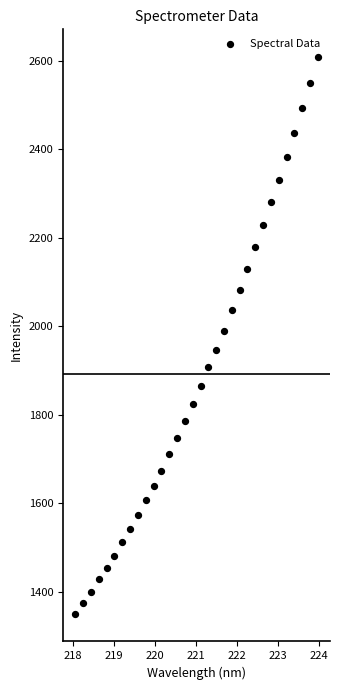

What is the range of X values (max minus min)?

5.9